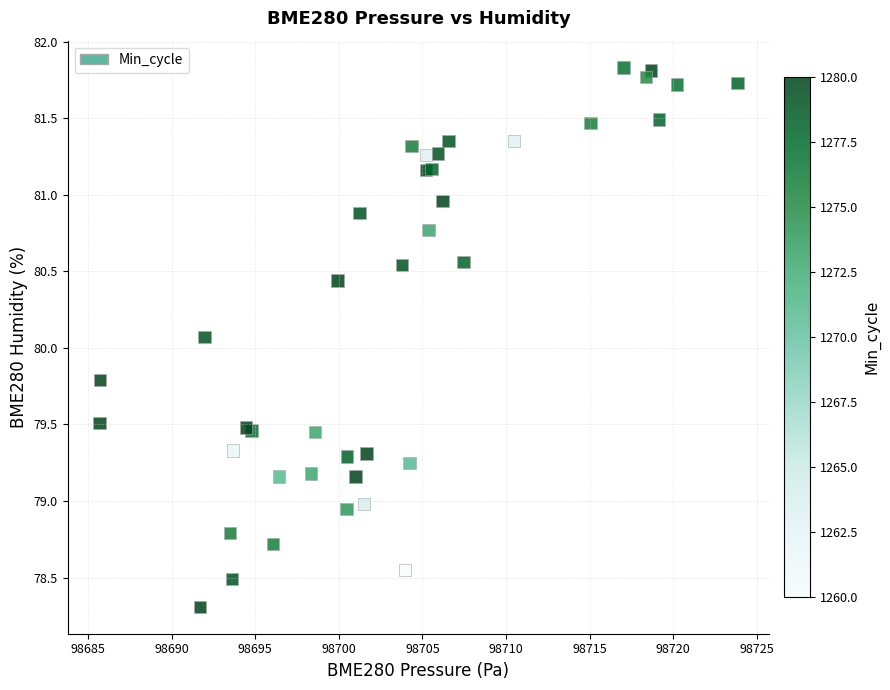

What Y value in the scatter plot is closest to 80?

80.1